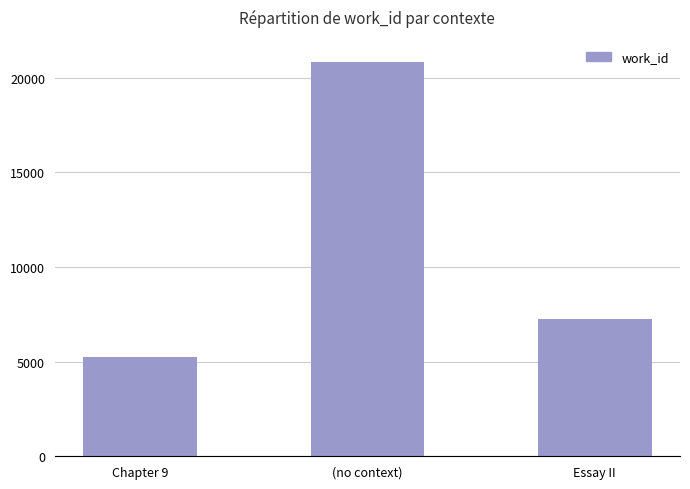

List the labels in order of value, smallest first.

Chapter 9, Essay II, (no context)